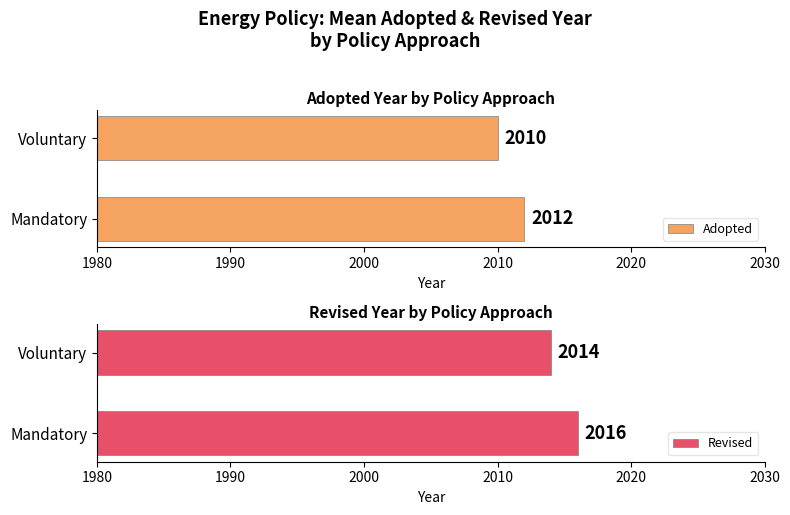

Is it true that Revised equals 2794 at Mandatory?

False